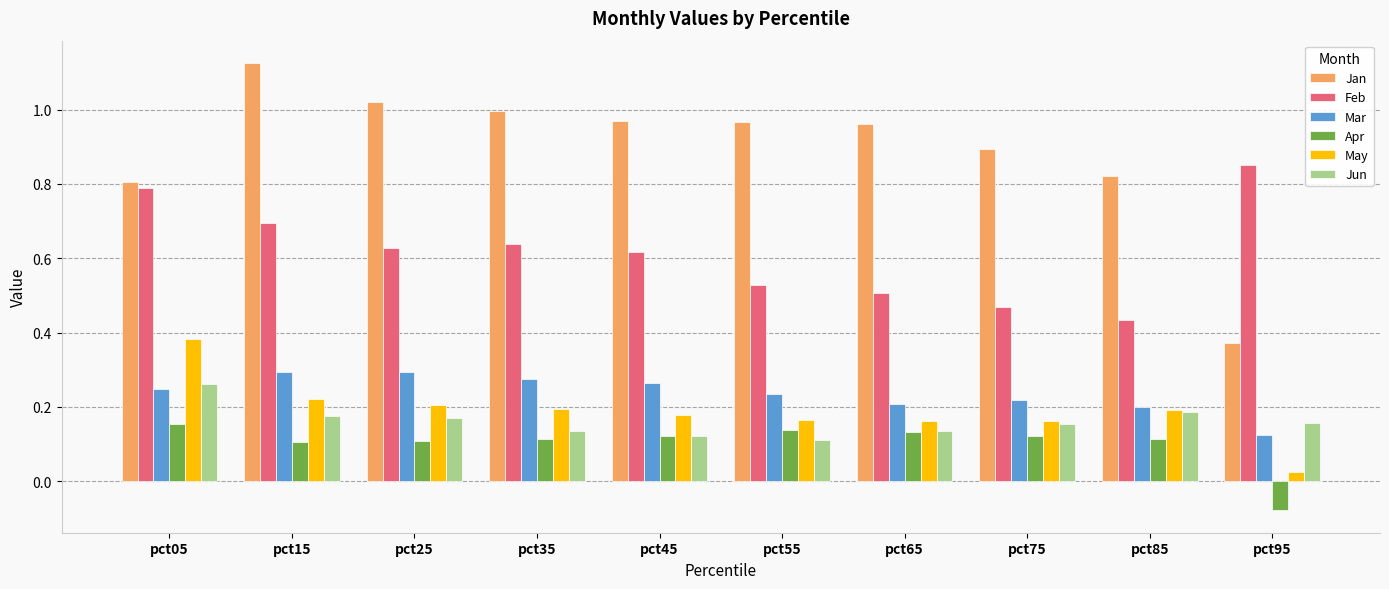

True or false: Jan has a value of 1.7 at pct55.

False